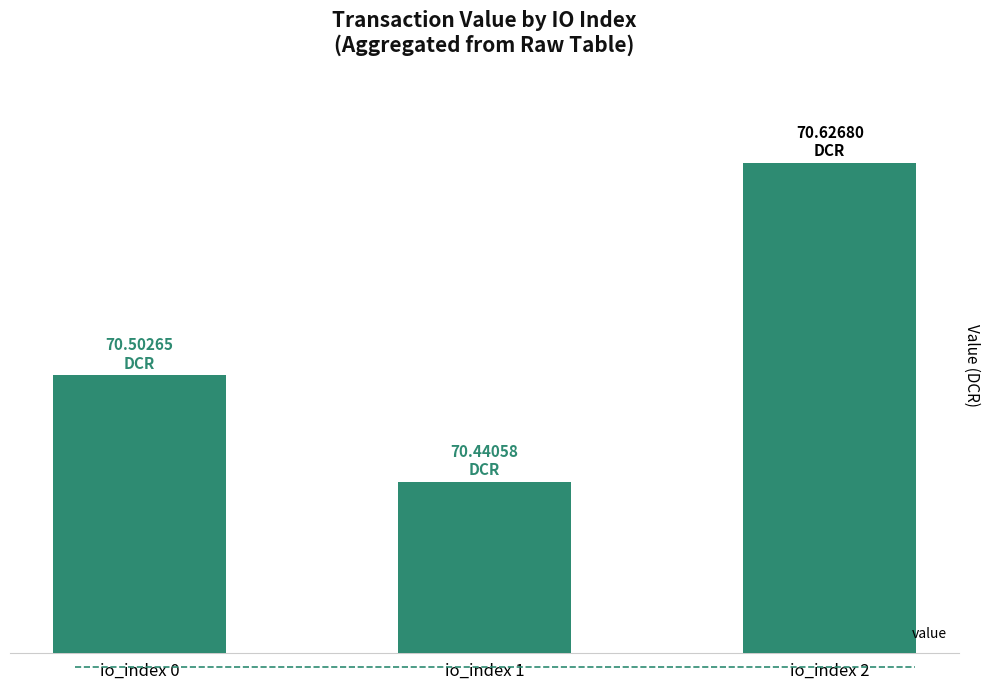

What is the value of the 1st bar from the left?

70.5